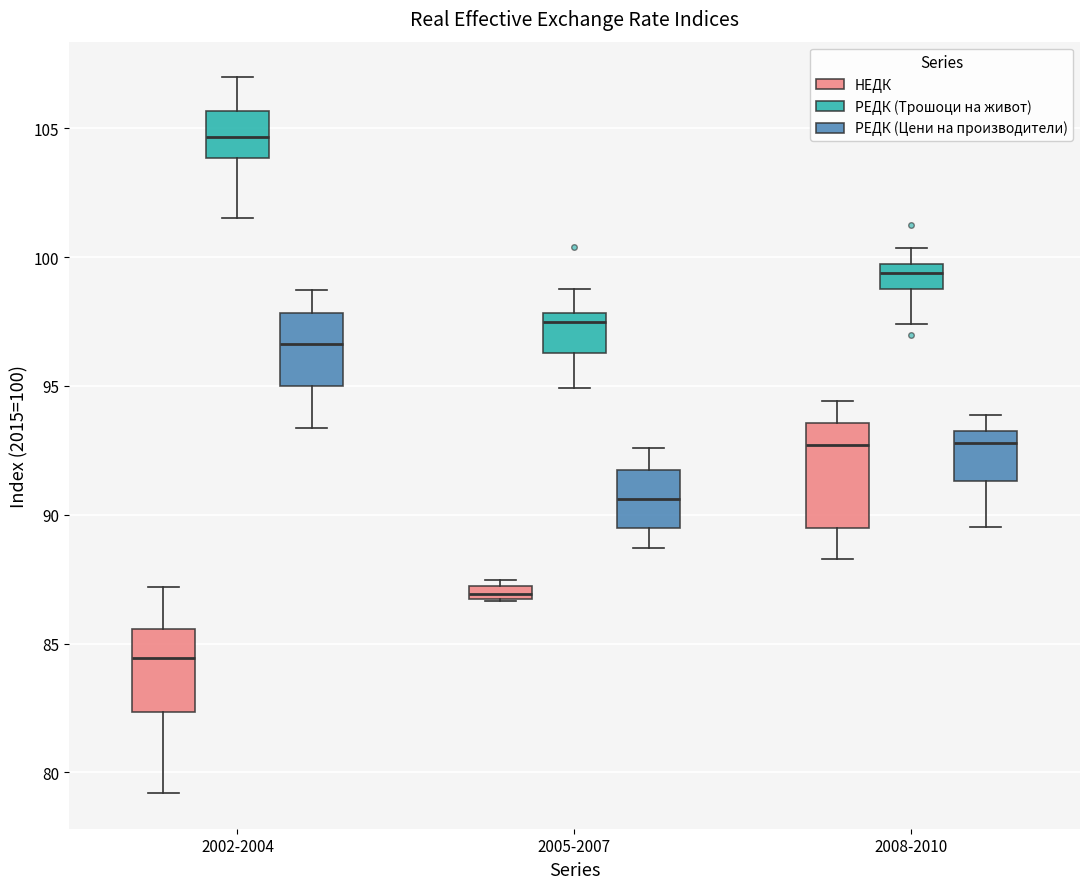

Comparing the boxes themselves (not the whiskers), which one is the tallest?

2008-2010 (НЕДК)